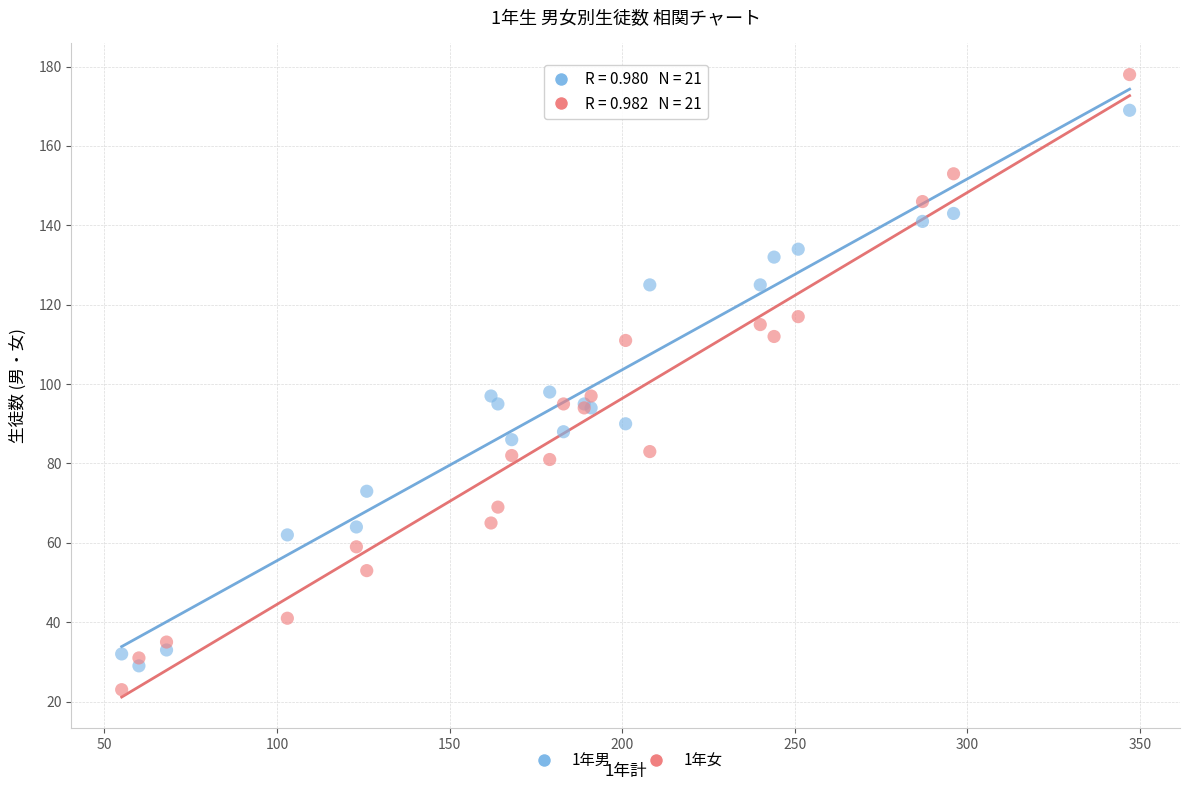

Which series reaches the maximum Y coordinate?

1年女